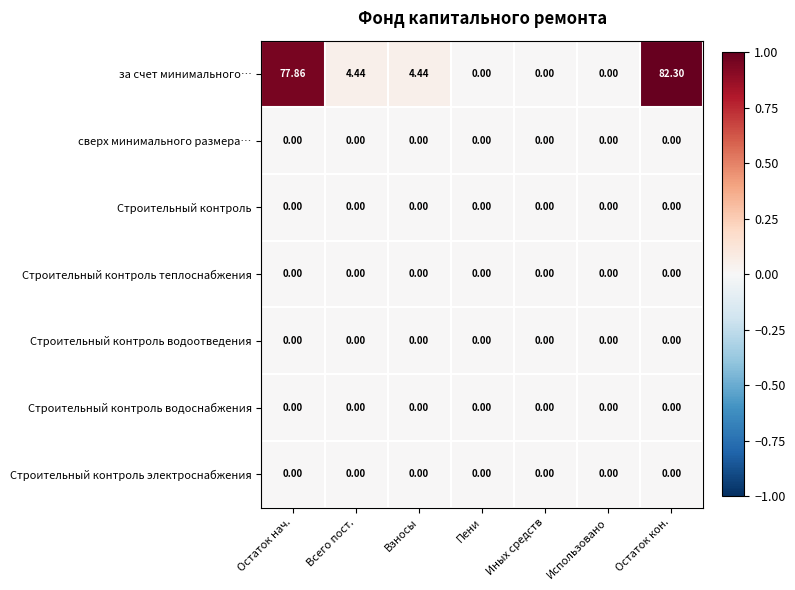

Which series changed the most between Всего пост. and Использовано?

за счет минимального…